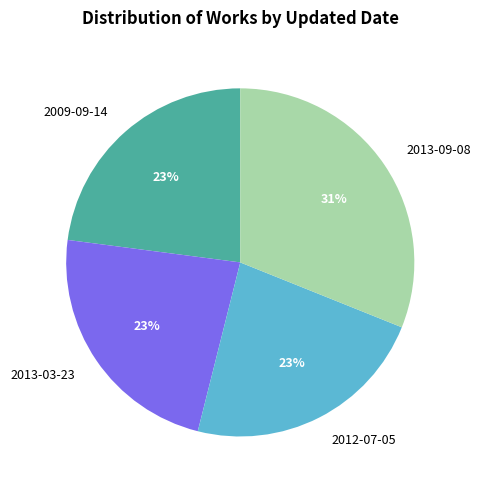

Which slice is the largest?

2013-09-08